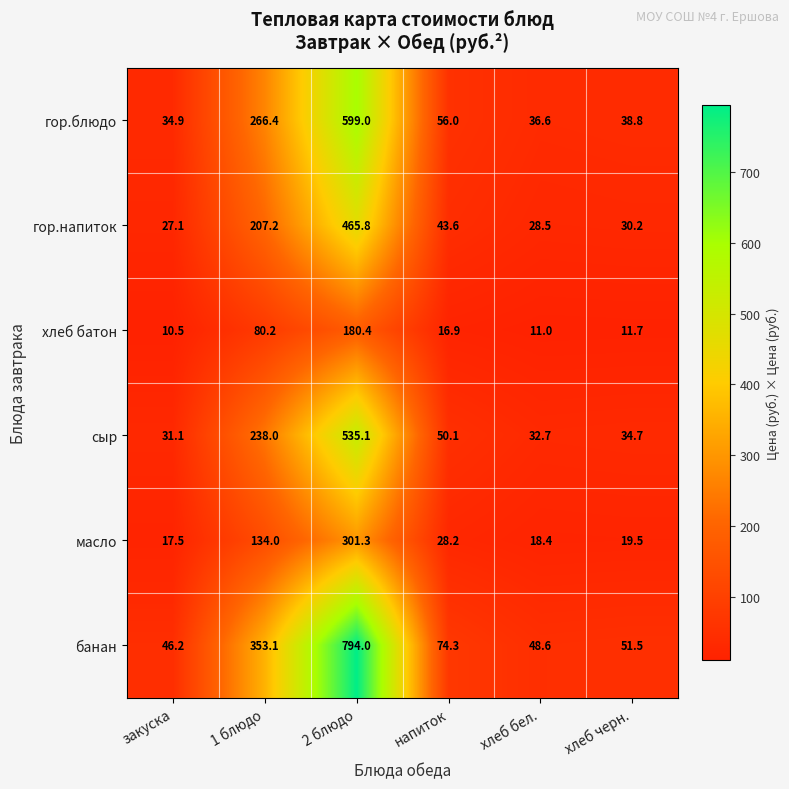

Which series has the largest total across all categories?

банан